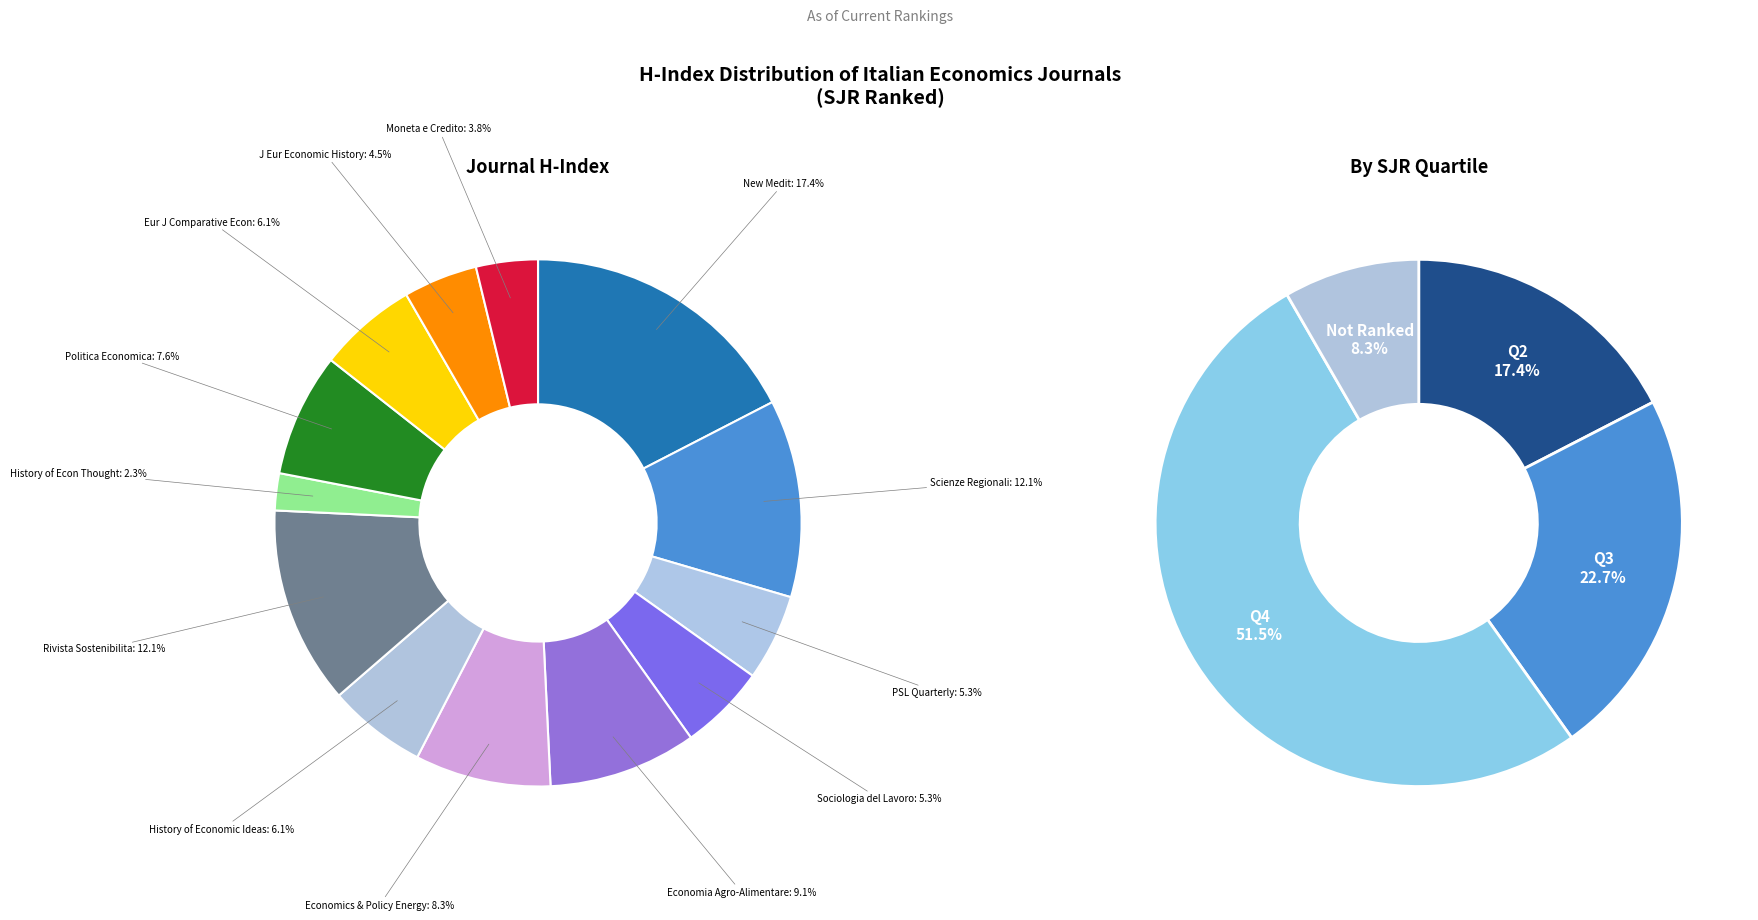

What is the change in value from Sociologia del Lavoro (Q3) to Moneta e Credito?

-2